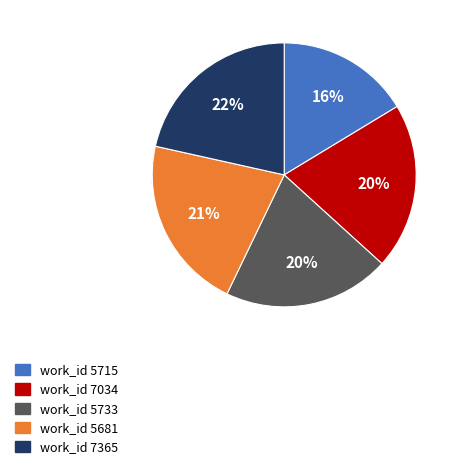

To the nearest percent, what portion does 7365 represent?

22%